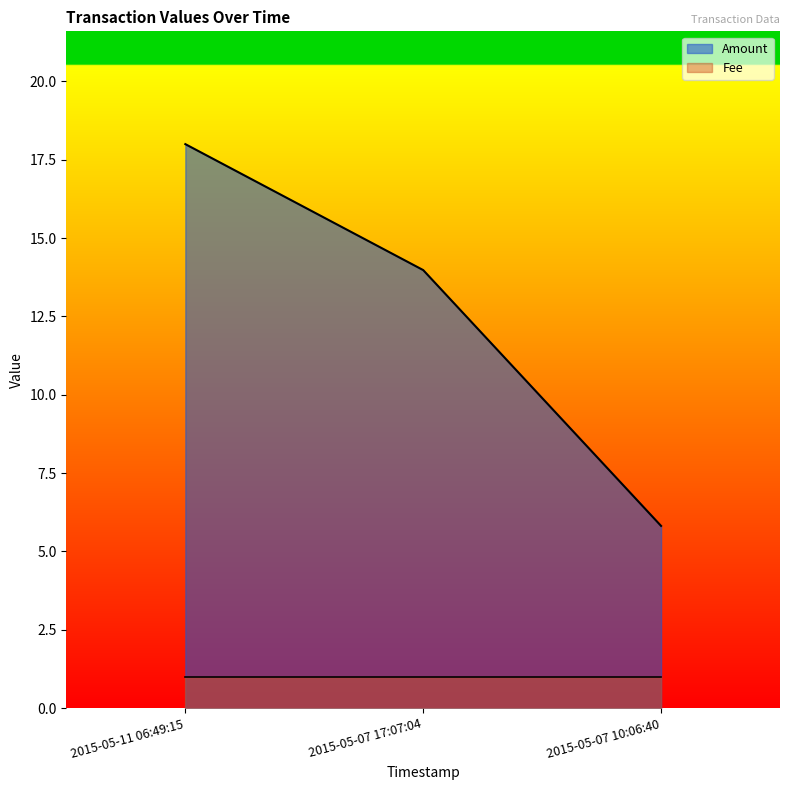

Which has a higher value, 2015-05-07 10:06:40 or 2015-05-11 06:49:15?

2015-05-11 06:49:15